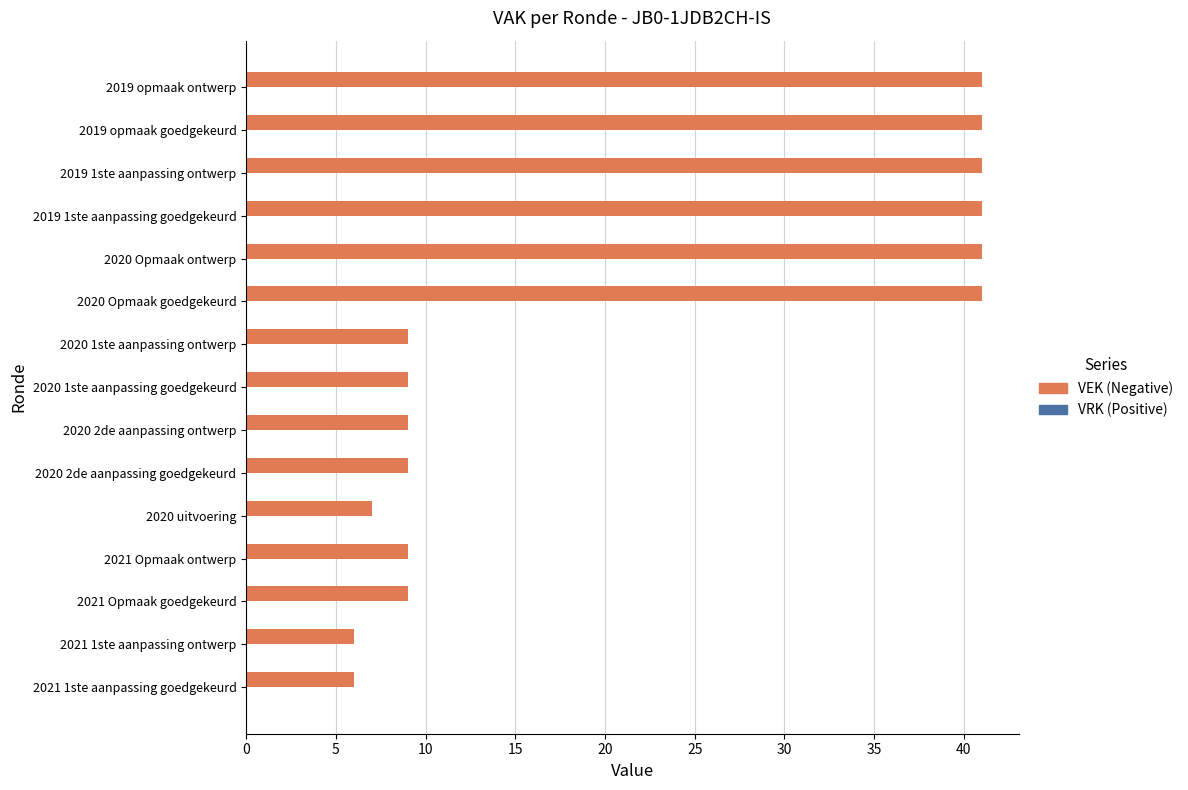

What is the difference between the maximum and minimum values?

35